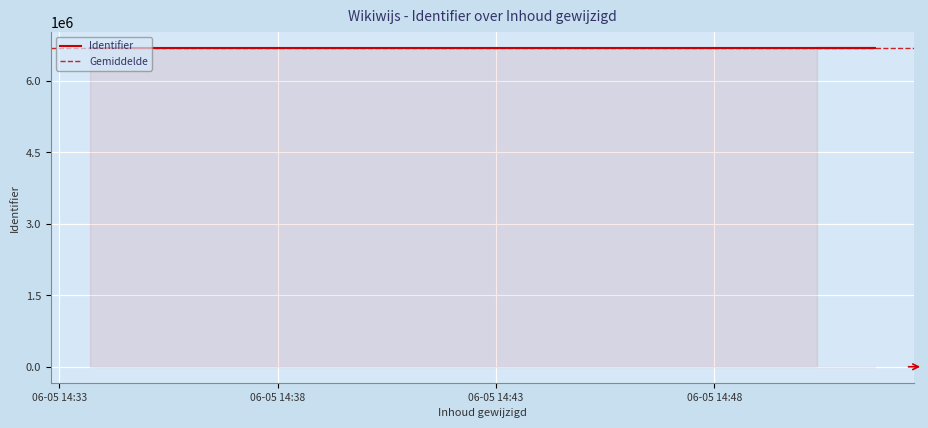

Which category has the highest value across all series?

2021-05-06 14:50:21